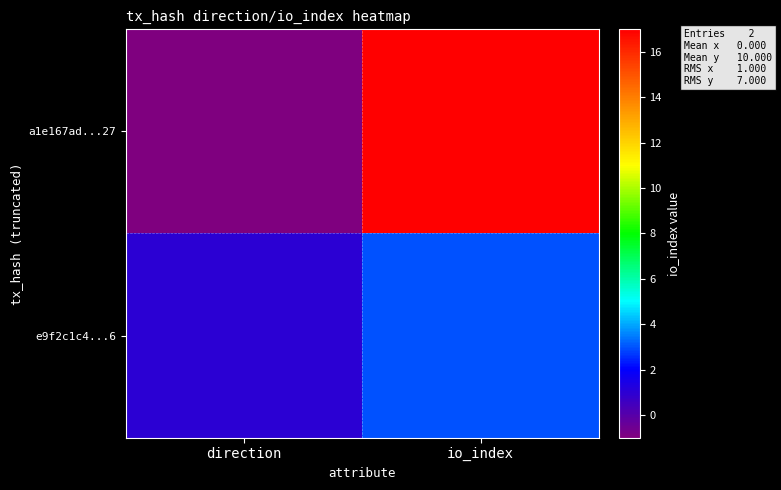

Reading right to left, transcribe all the data shown in this chart.

a1e167ad...27: io_index=17	direction=-1
e9f2c1c4...6: io_index=3	direction=1